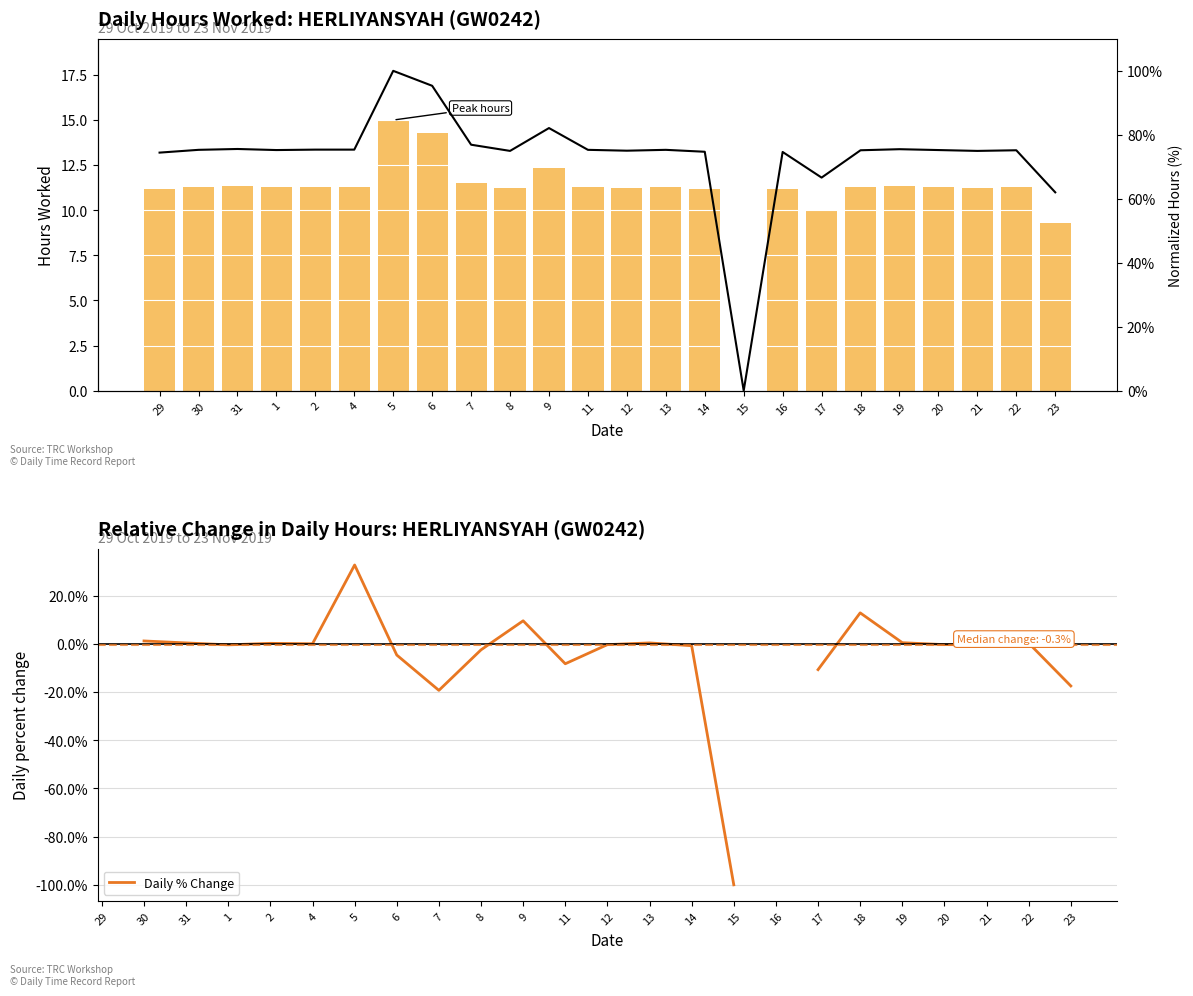

How many data points in Daily % Change are less than 0?

12